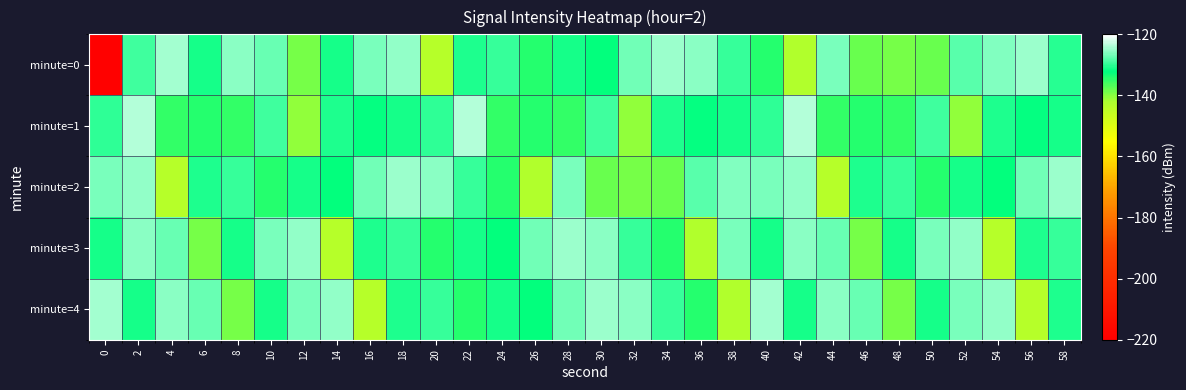

What is the spread (max minus min) of values at 50?

11.5